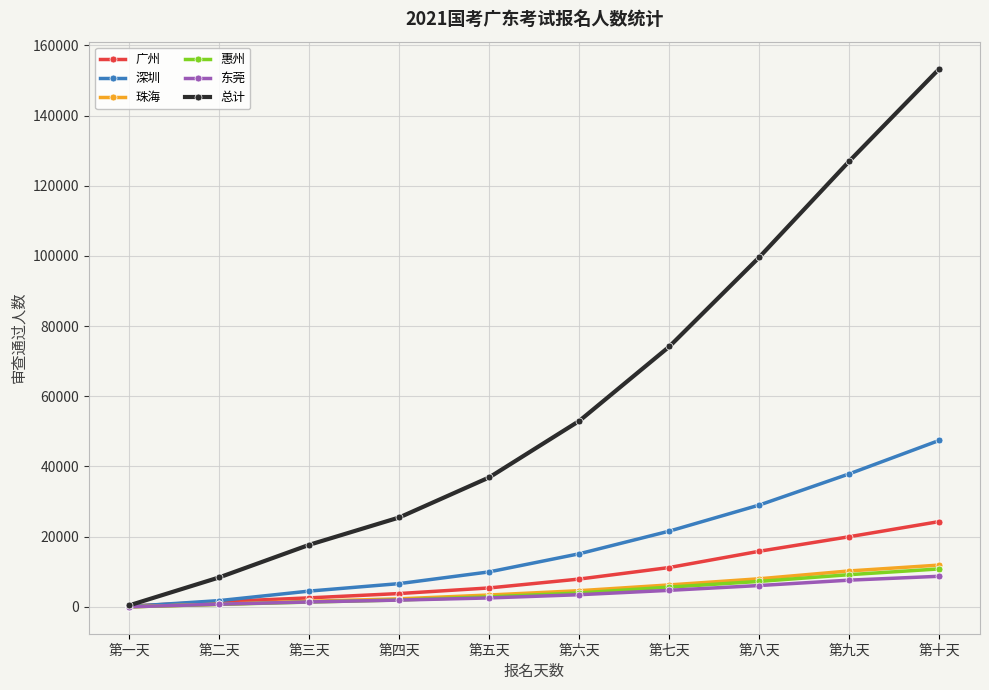

Which series has the widest spread of values?

总计